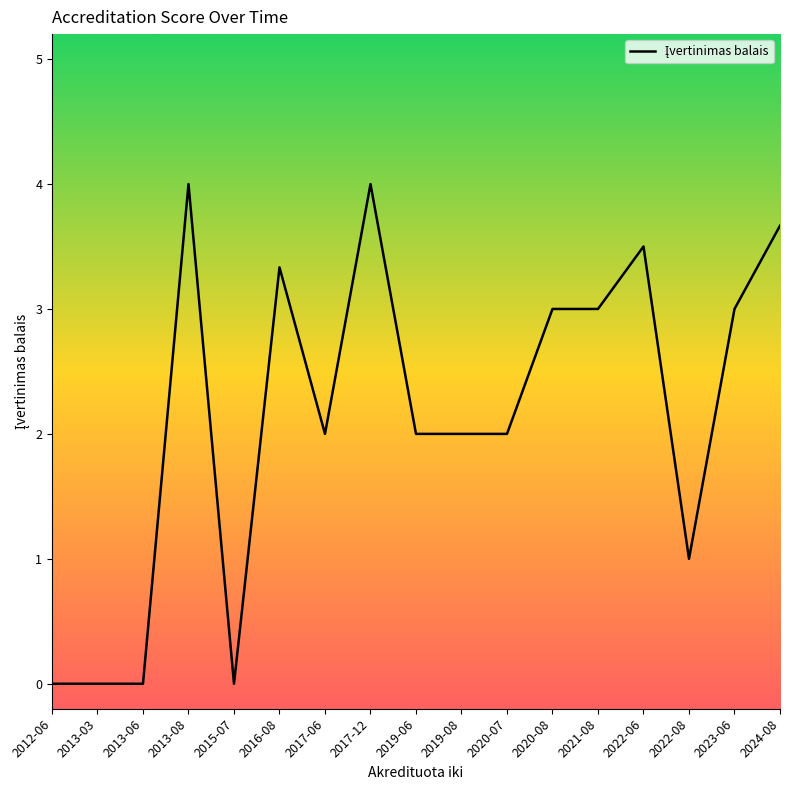

What is the maximum value shown in the chart?

4.0